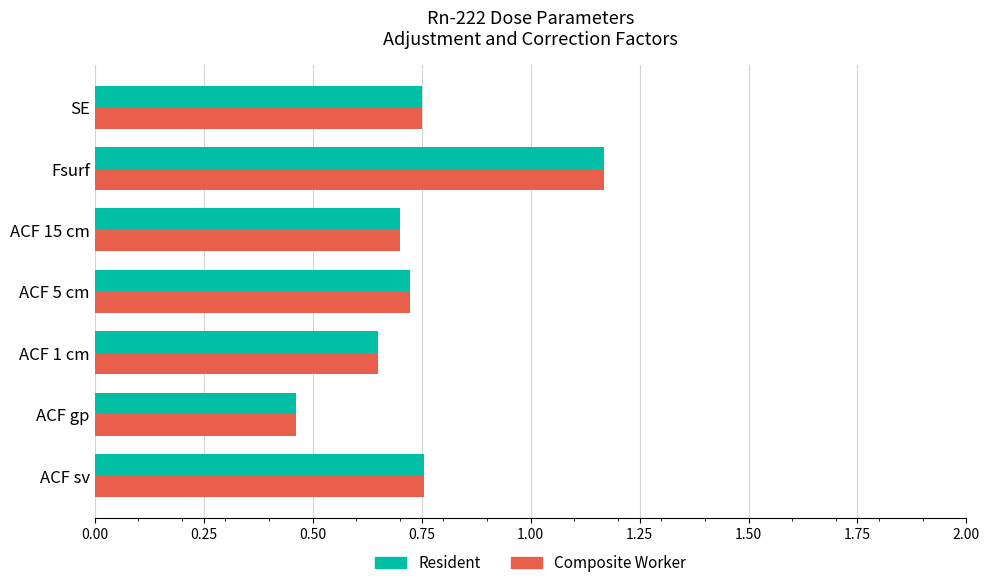

Which label corresponds to the largest value in the chart?

Fsurf